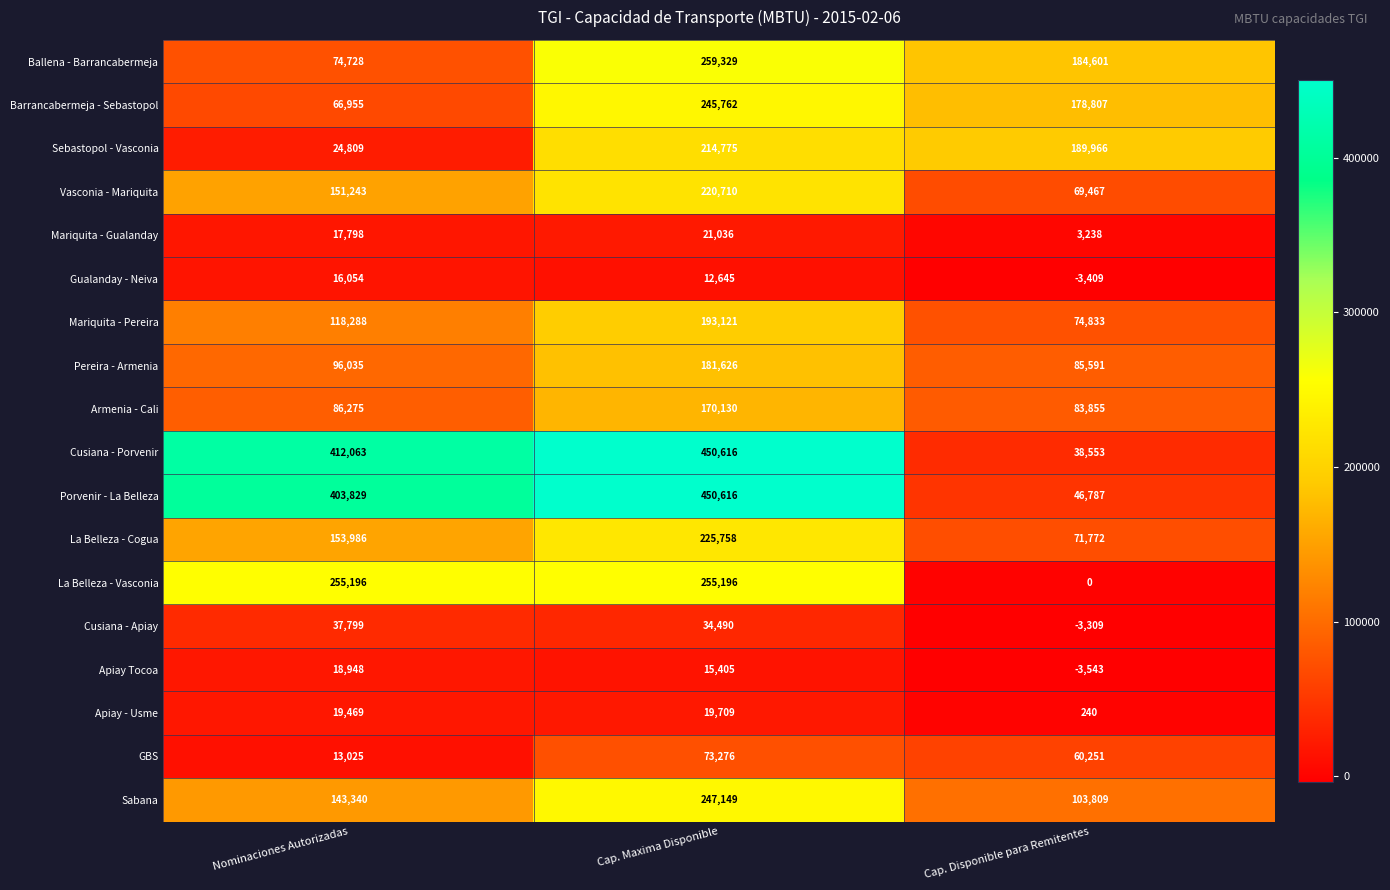

Which label corresponds to the smallest value in the chart?

Cap. Disponible para Remitentes